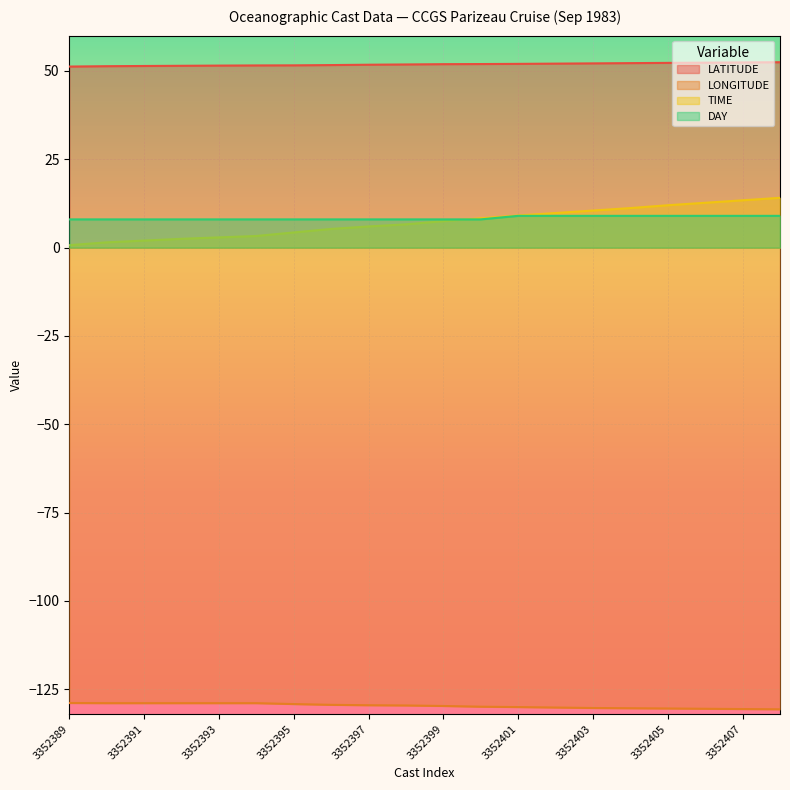

Where is DAY nearest to the value 8?

3352389